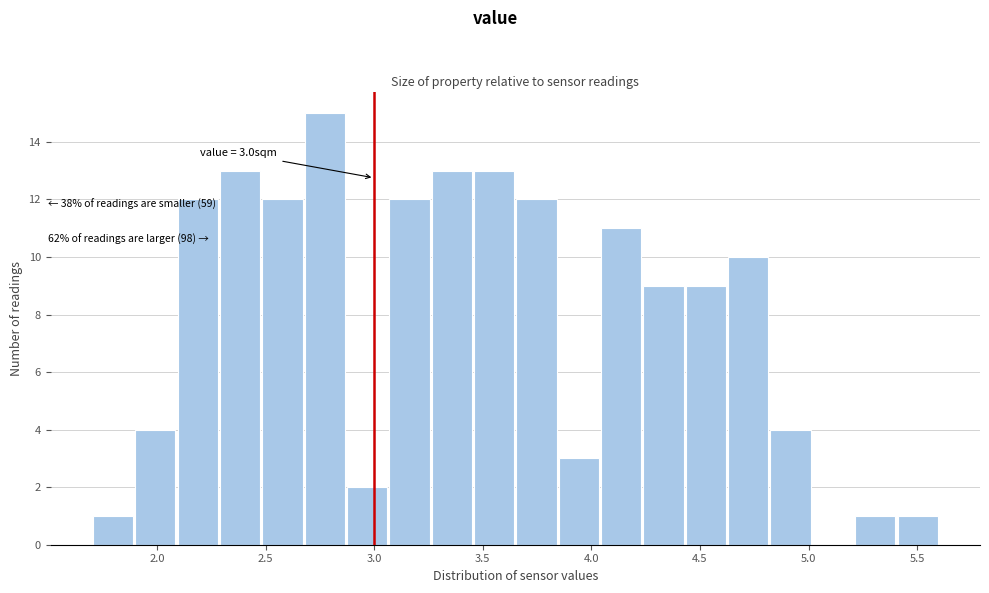

Read against the x-axis, roughly where is the centre of the tallest bar?

2.75